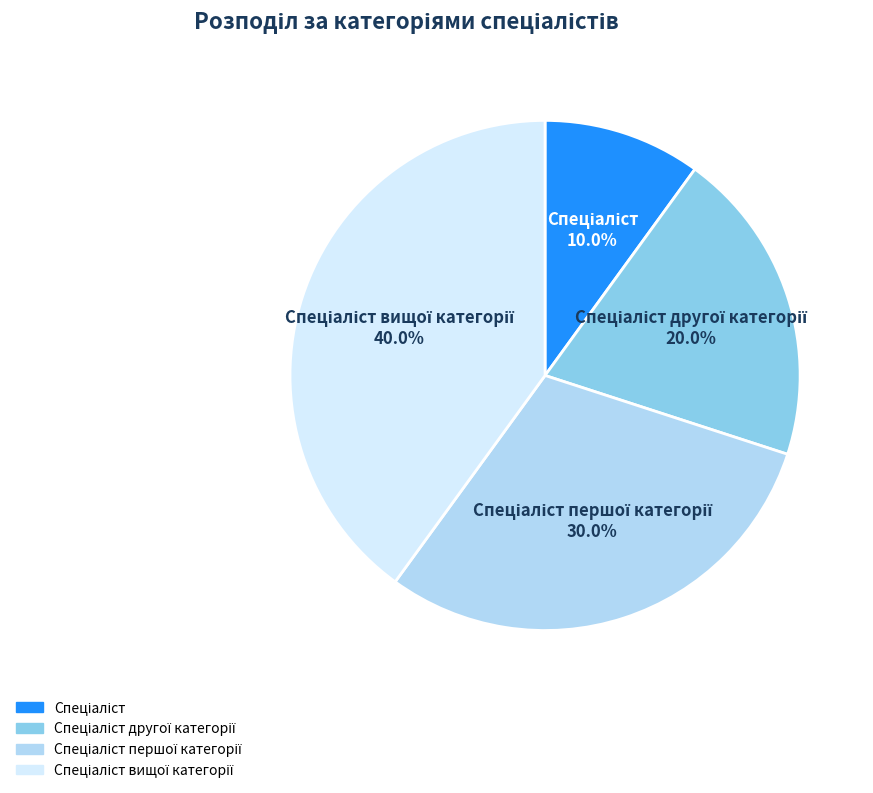

How many segments does this pie chart have?

4